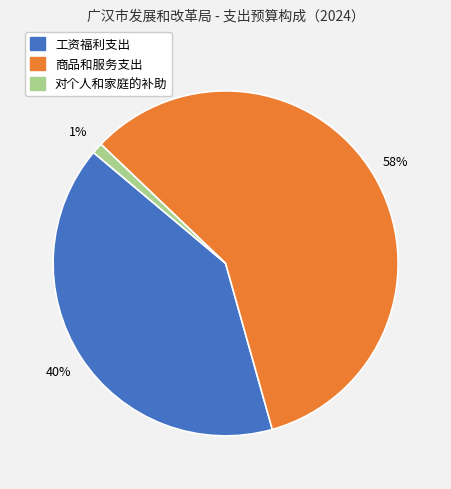

To the nearest percent, what is the combined percentage of 工资福利支出 and 商品和服务支出?

99%